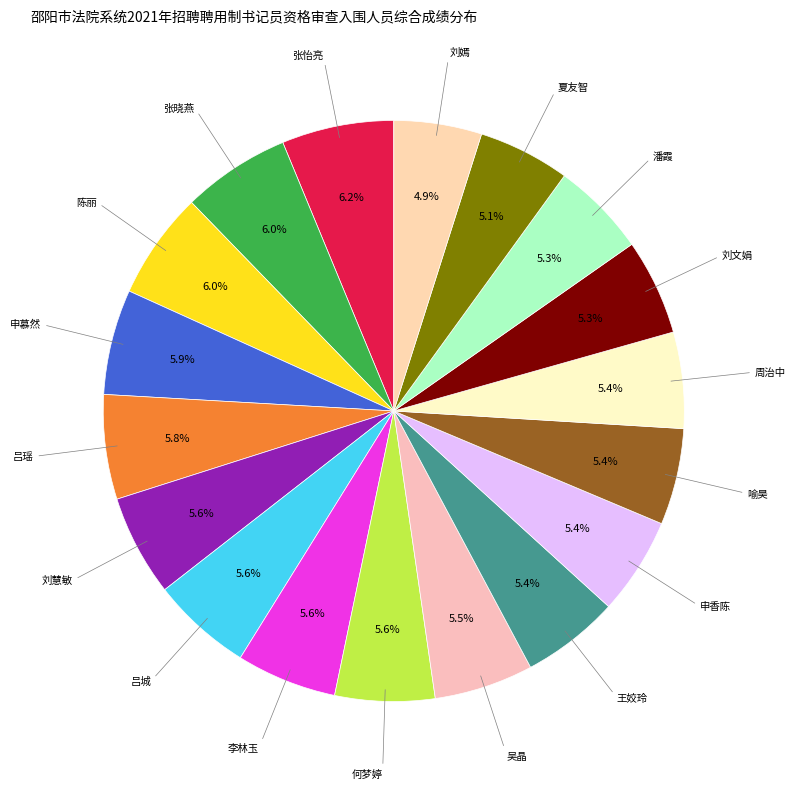

Is there any slice that represents more than half of the pie?

No